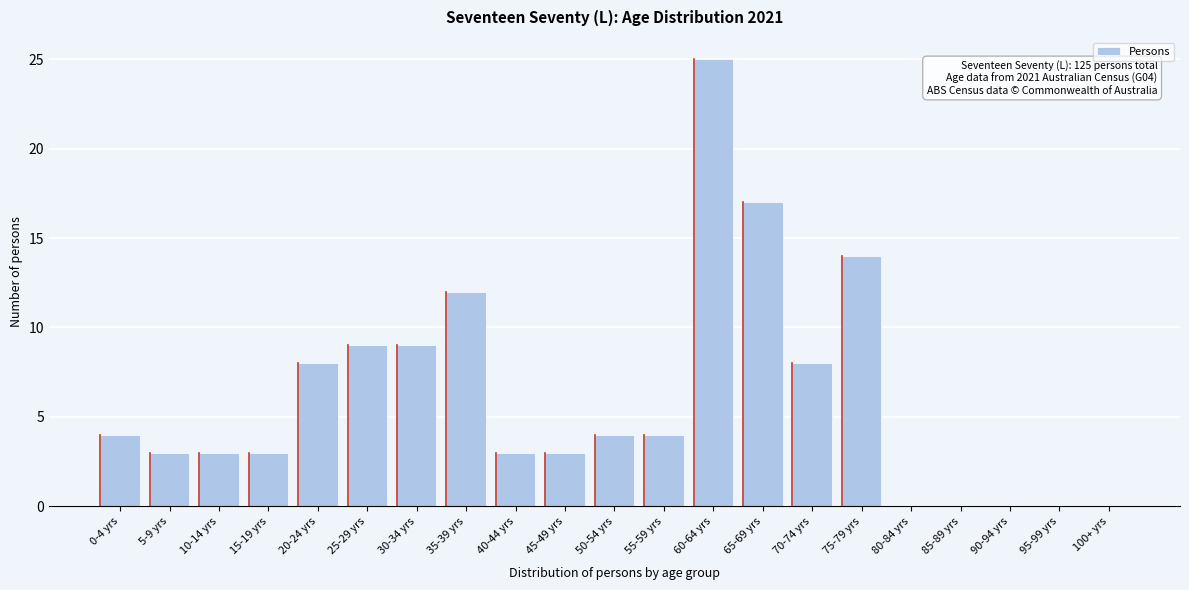

Reading left to right, transcribe all the data shown in this chart.

0-4 yrs=4	5-9 yrs=3	10-14 yrs=3	15-19 yrs=3	20-24 yrs=8	25-29 yrs=9	30-34 yrs=9	35-39 yrs=12	40-44 yrs=3	45-49 yrs=3	50-54 yrs=4	55-59 yrs=4	60-64 yrs=25	65-69 yrs=17	70-74 yrs=8	75-79 yrs=14	80-84 yrs=0	85-89 yrs=0	90-94 yrs=0	95-99 yrs=0	100+ yrs=0